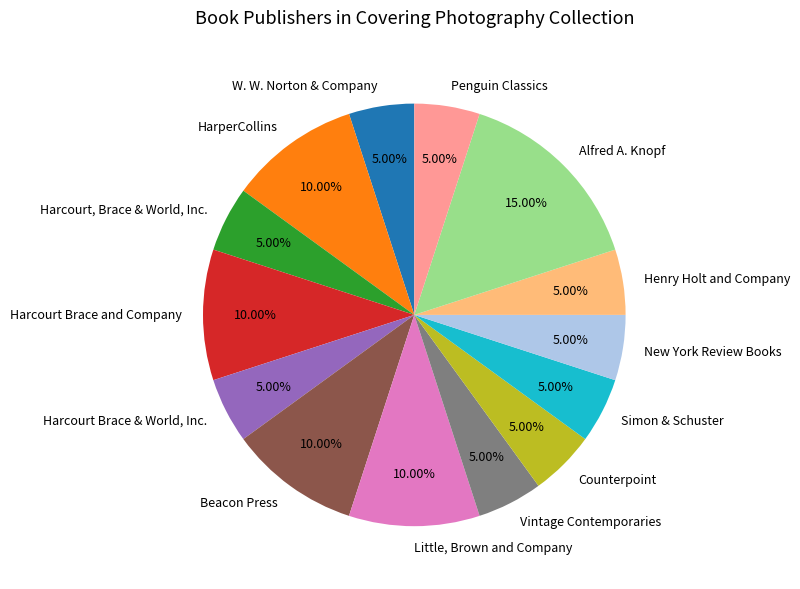

What is the ratio of the value at Henry Holt and Company to the value at New York Review Books?

1.0